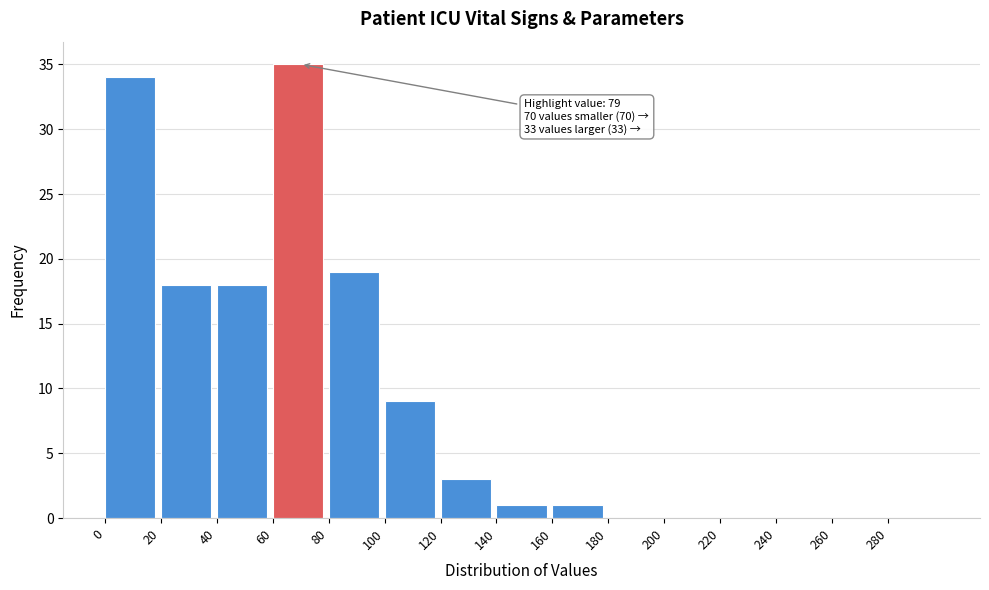

Which range on the x-axis has the tallest bar?

60 to 80